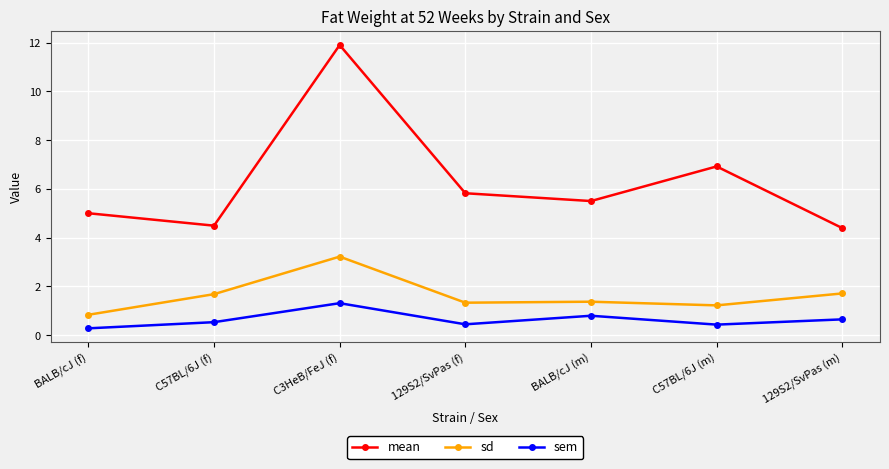

At C57BL/6J (m), list the series in order from smallest to largest.

sem, sd, mean